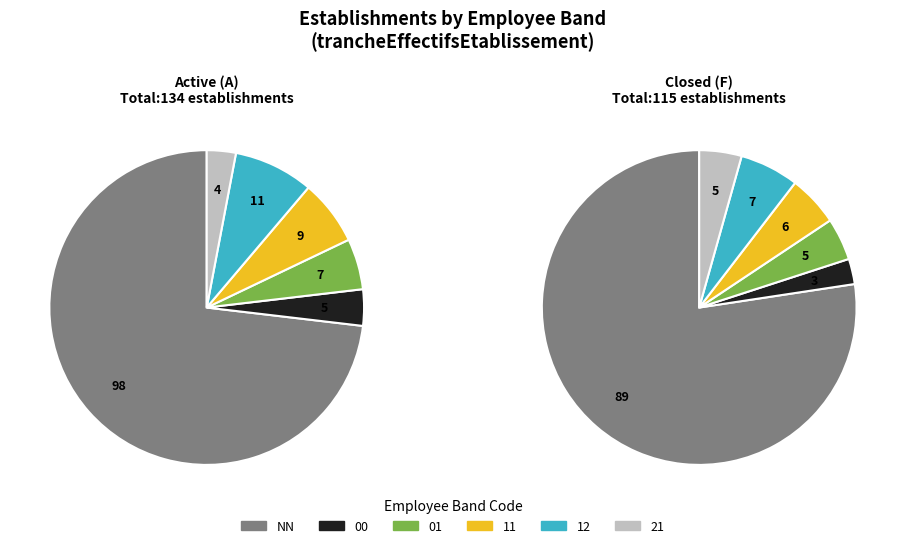

Which has a higher value, 00 or 21?

21